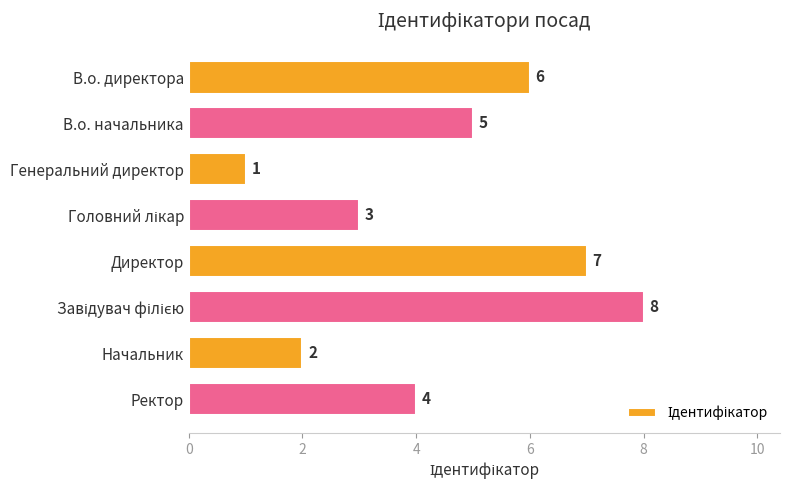

At which label is the value closest to 4?

Ректор